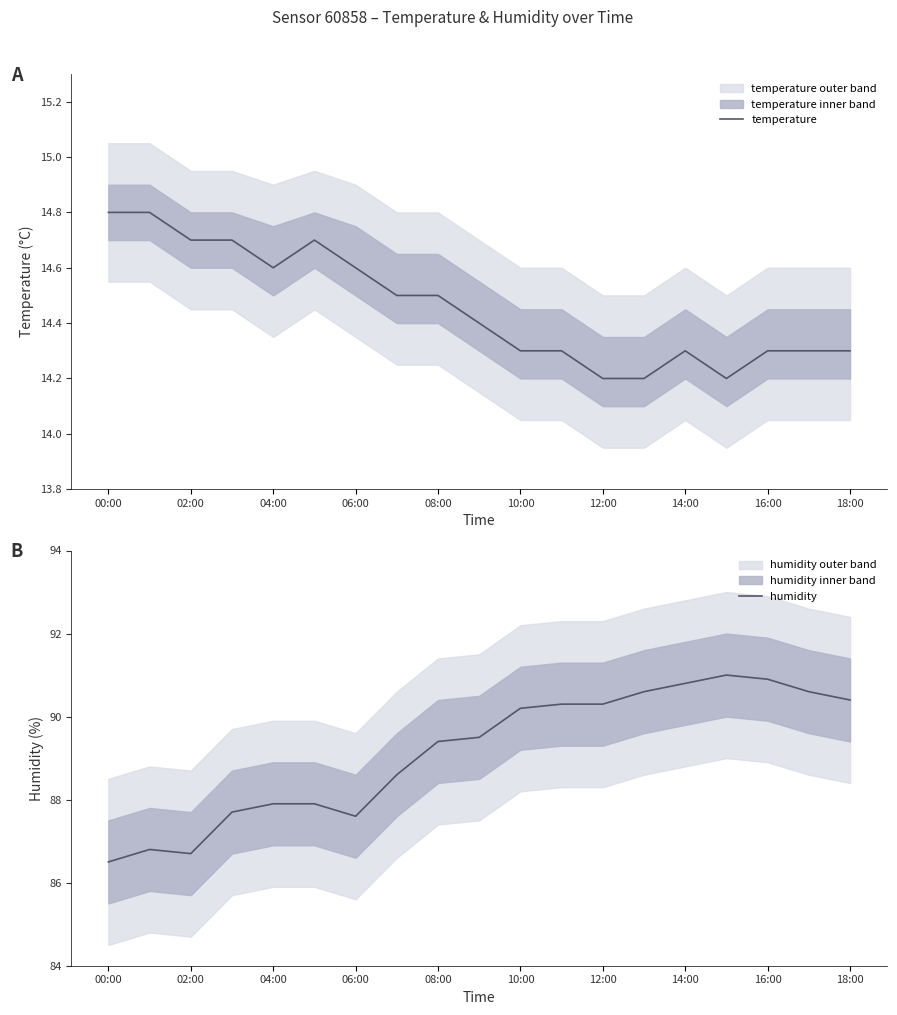

True or false: humidity and temperature cross at least once.

False